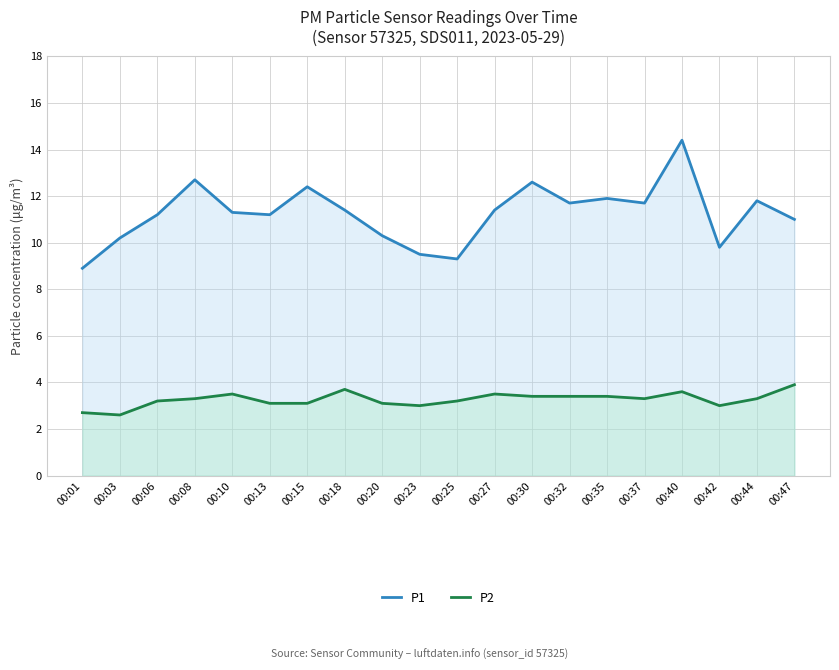

At which label does P1 first exceed 11?

00:06